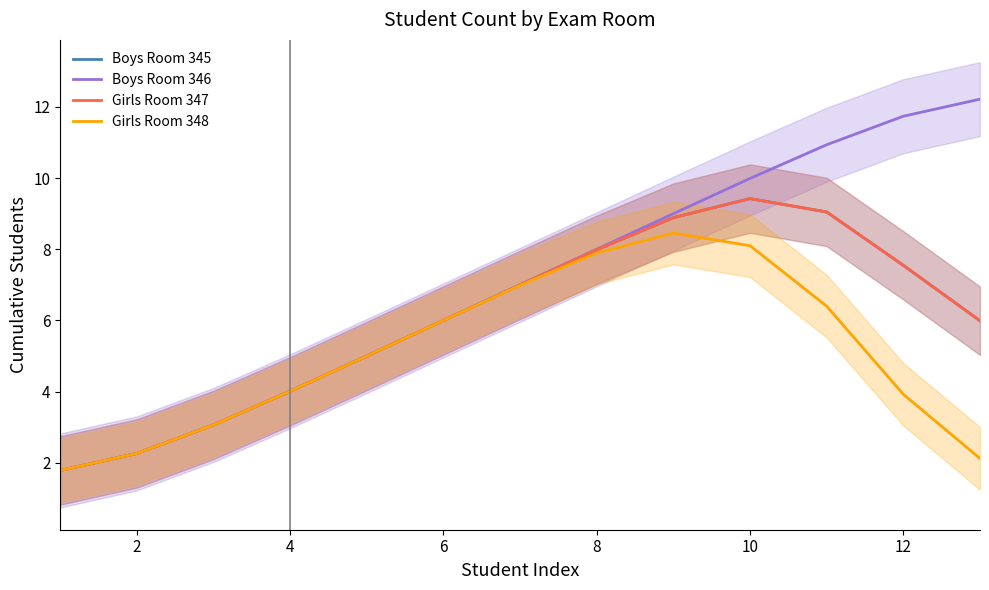

How many data points in Boys Room 346 are above 7?

6